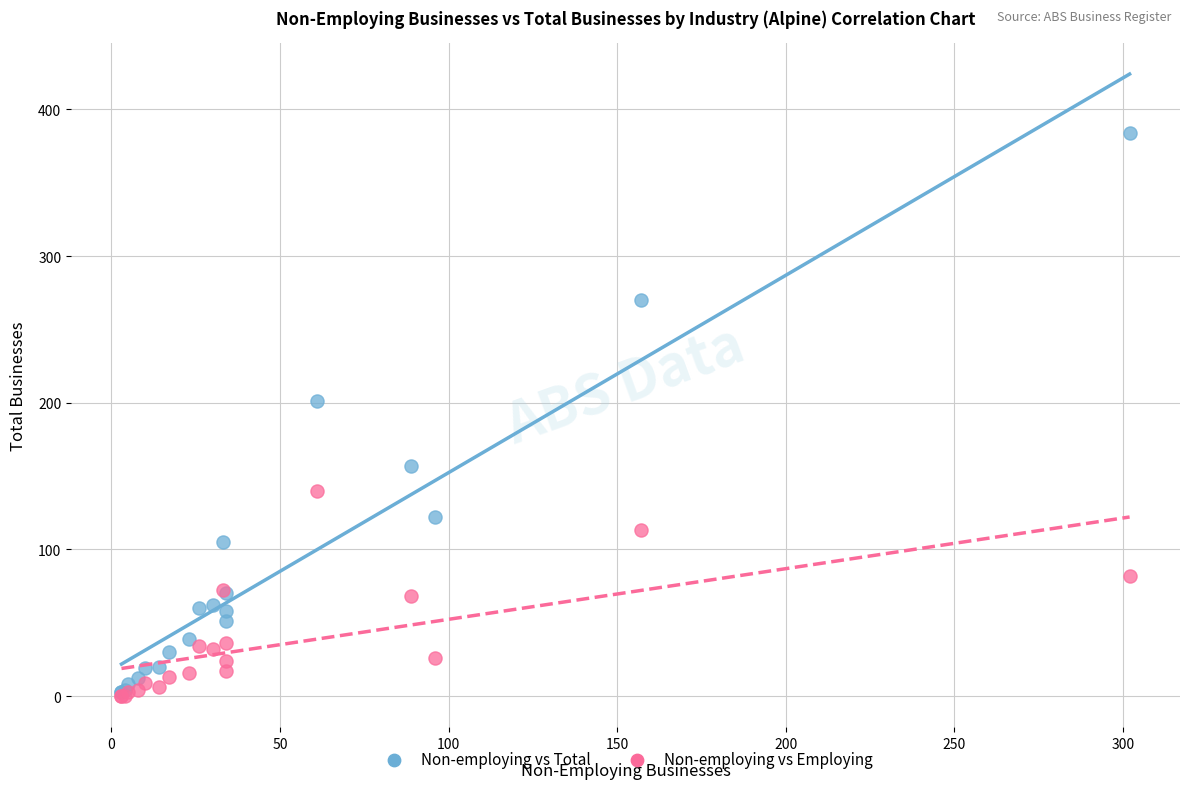

Across all series, what Y value is closest to 192?

201